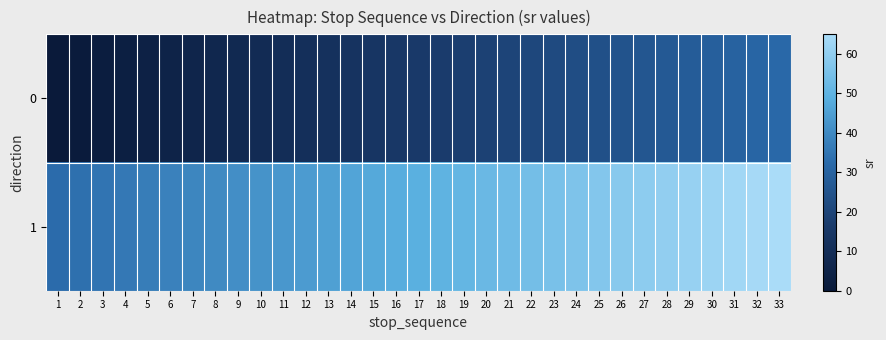

Reading left to right, transcribe all the data shown in this chart.

0: 1=0	2=1	3=2	4=3	5=4	6=5	7=6	8=7	9=8	10=9	11=10	12=11	13=12	14=13	15=14	16=15	17=16	18=17	19=18	20=19	21=20	22=21	23=22	24=23	25=24	26=25	27=26	28=27	29=28	30=29	31=30	32=31	33=32
1: 1=33	2=34	3=35	4=36	5=37	6=38	7=39	8=40	9=41	10=42	11=43	12=44	13=45	14=46	15=47	16=48	17=49	18=50	19=51	20=52	21=53	22=54	23=55	24=56	25=57	26=58	27=59	28=60	29=61	30=62	31=63	32=64	33=65